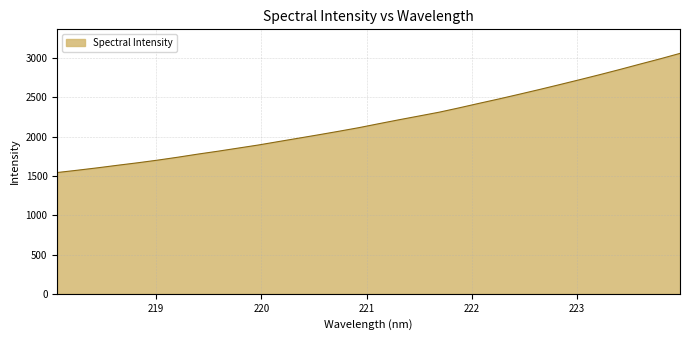

What is the average value?

2196.3